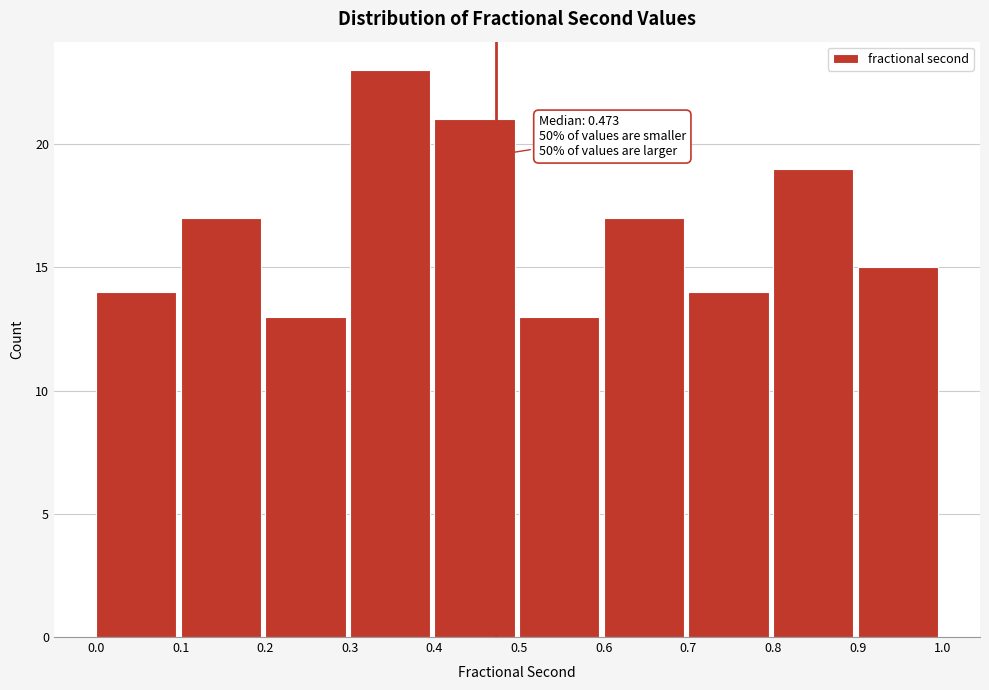

Over which range of the x-axis is the bar tallest?

0.3 to 0.4